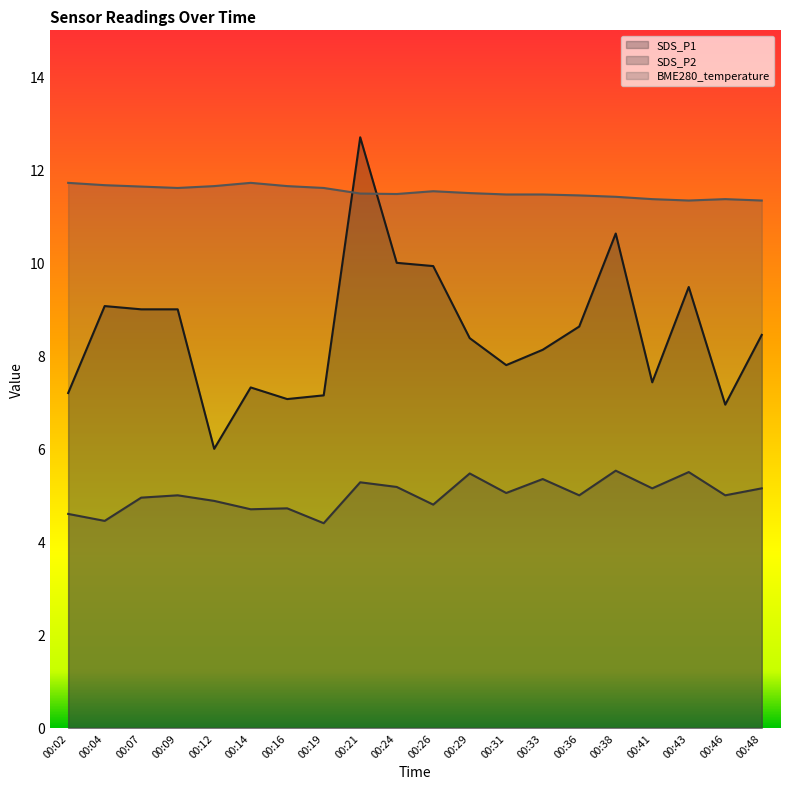

What is the maximum value shown in the chart?

12.7